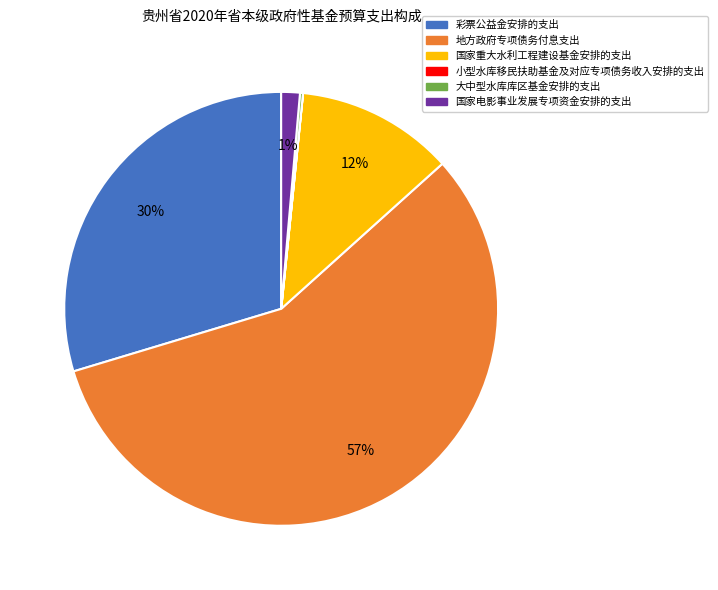

To the nearest percent, what is the average slice percentage?

17%